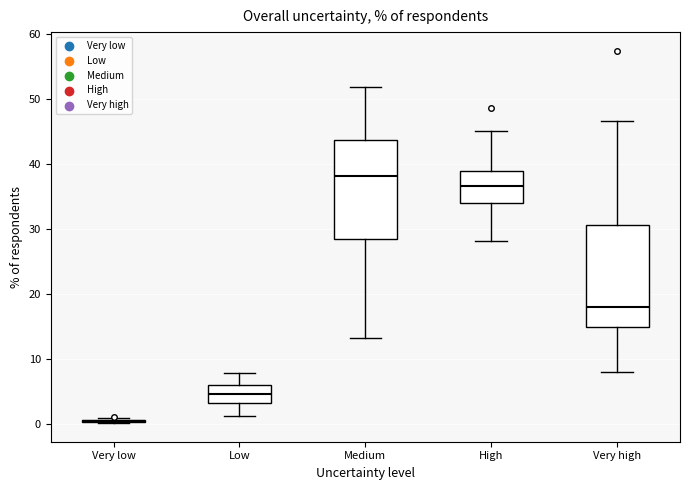

Reading left to right, transcribe this box plot: for each box, give where its median line is, the range the box spans, and where its two whiskers end, as read against the y-axis. The values are not printed on the chart, so give them approximately, as read against the axis.

Very low: box collapsed to a line at 0, whiskers 0 to 1
Low: median 5, box 3 to 6, whiskers 1 to 8
Medium: median 38, box 28 to 44, whiskers 13 to 52
High: median 37, box 34 to 39, whiskers 28 to 45
Very high: median 18, box 15 to 31, whiskers 8 to 47